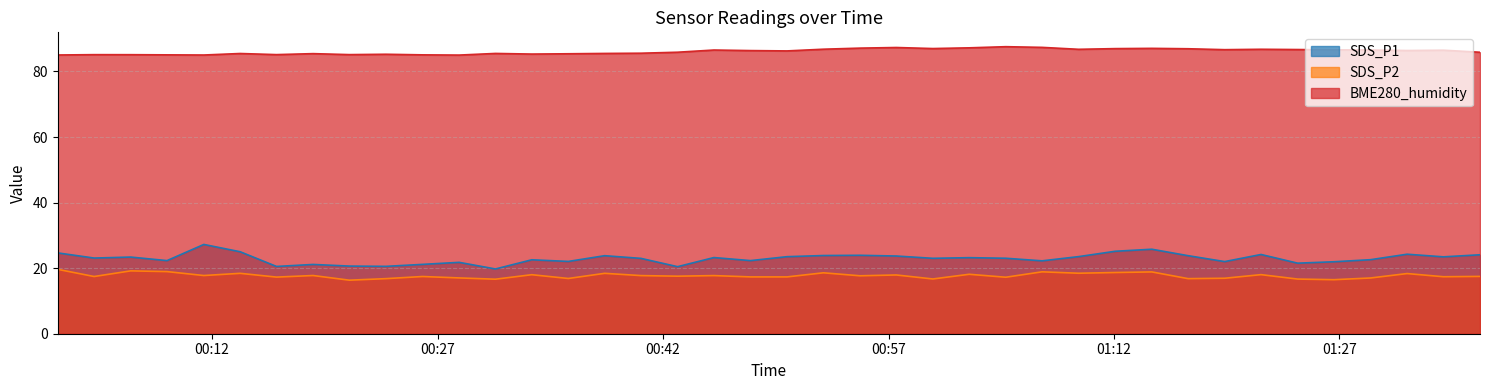

What is the minimum value for SDS_P1?

19.8